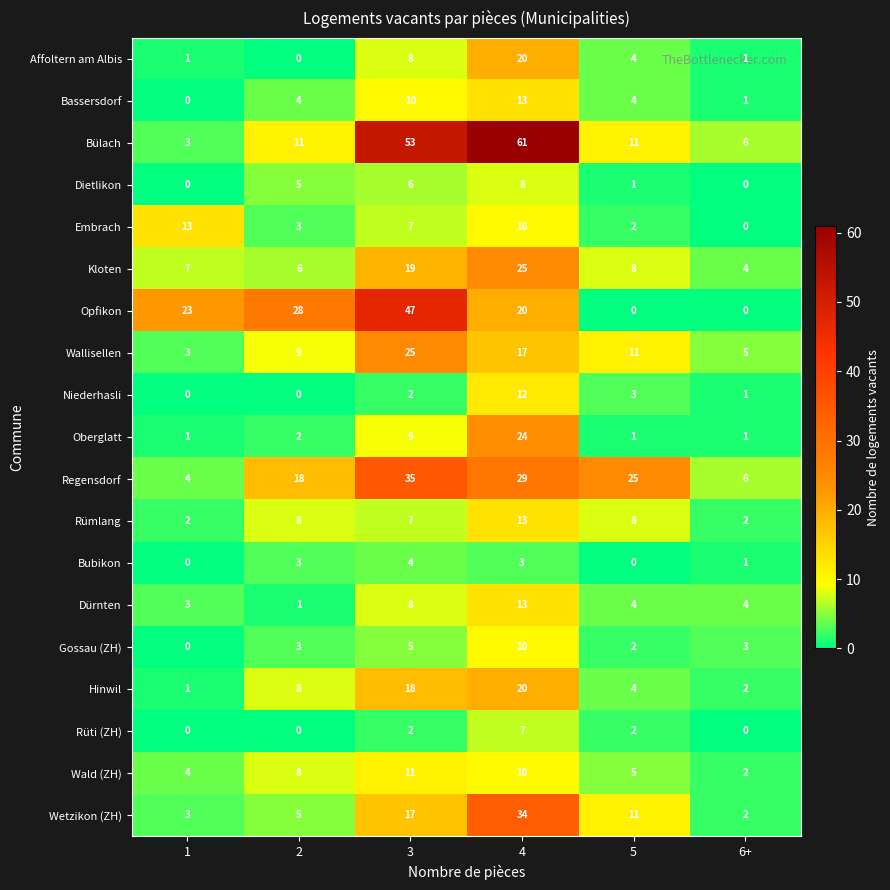

What is the difference between the maximum and minimum values in the Bülach series?

58